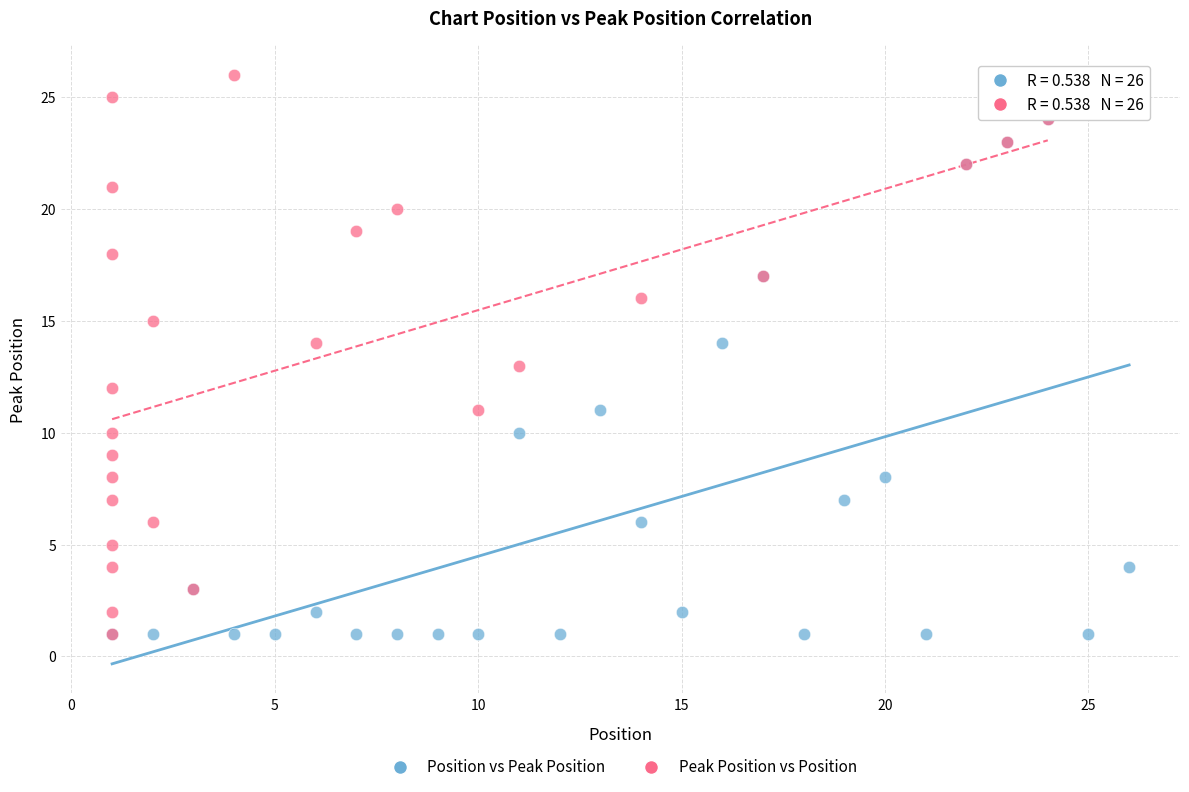

Which series contains the highest Y value?

Peak Position vs Position